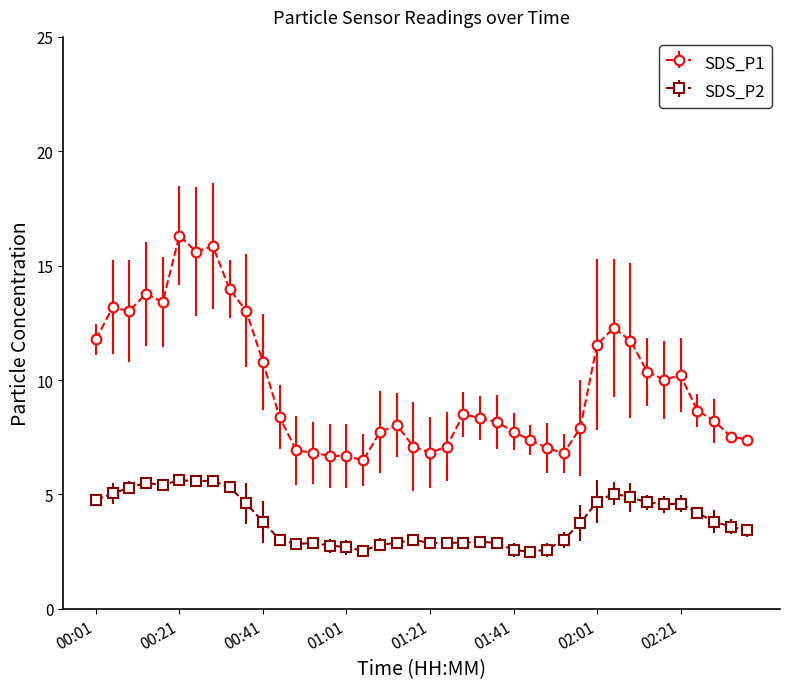

True or false: SDS_P1 and SDS_P2 cross at least once.

False